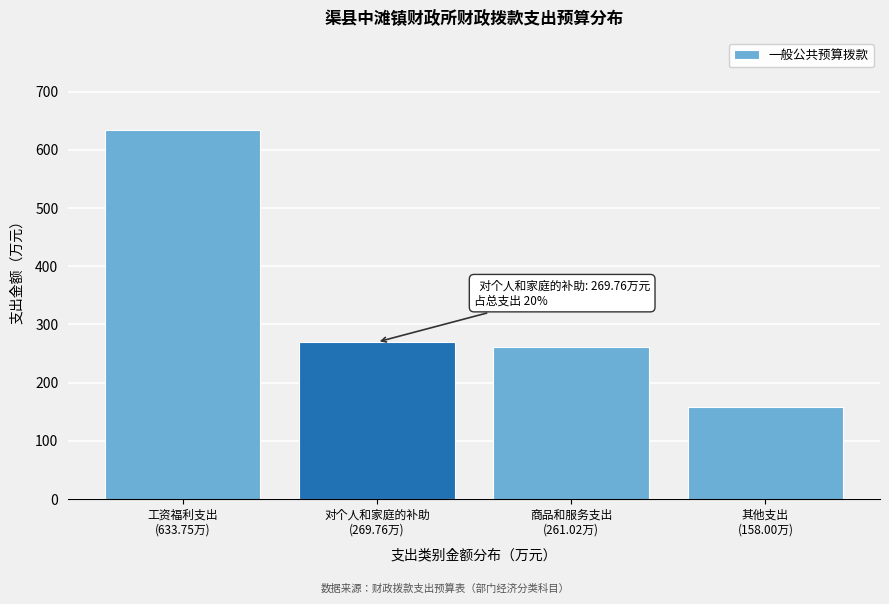

Reading left to right, what are all the values shown in this chart?

633.8	269.8	261.0	158.0